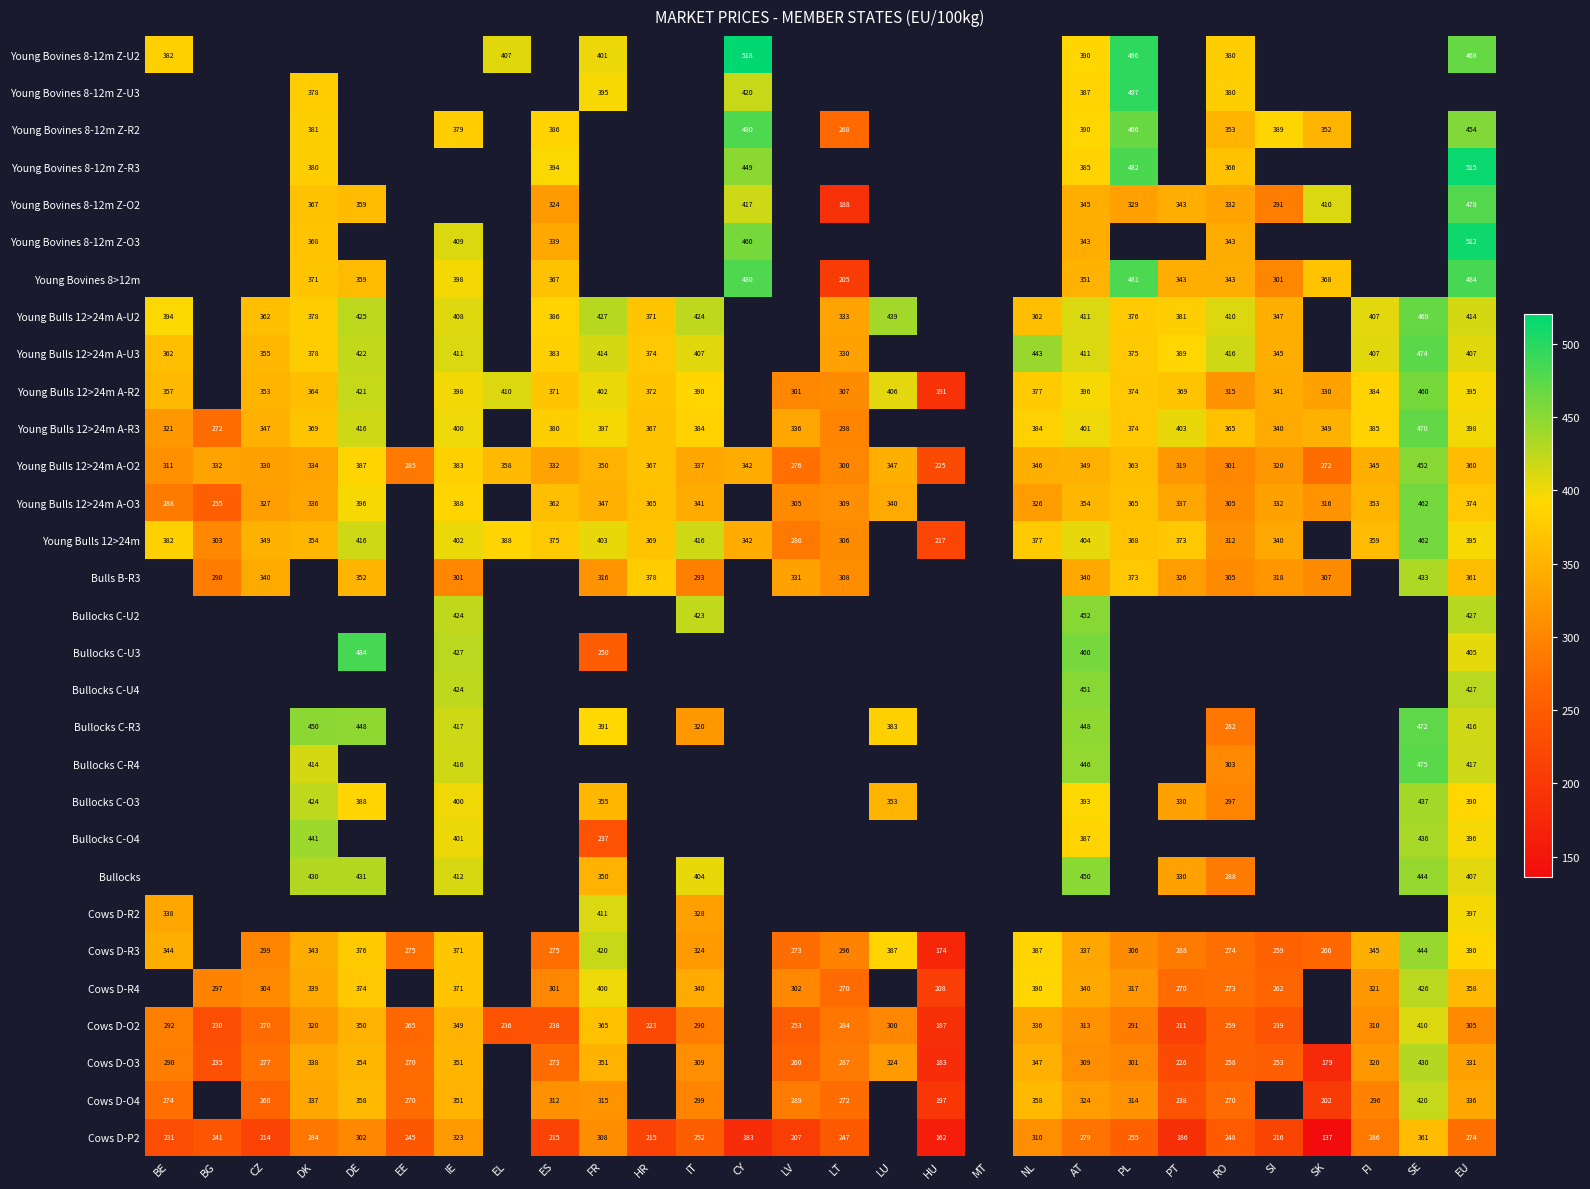

Count the number of data series in this chart.

30